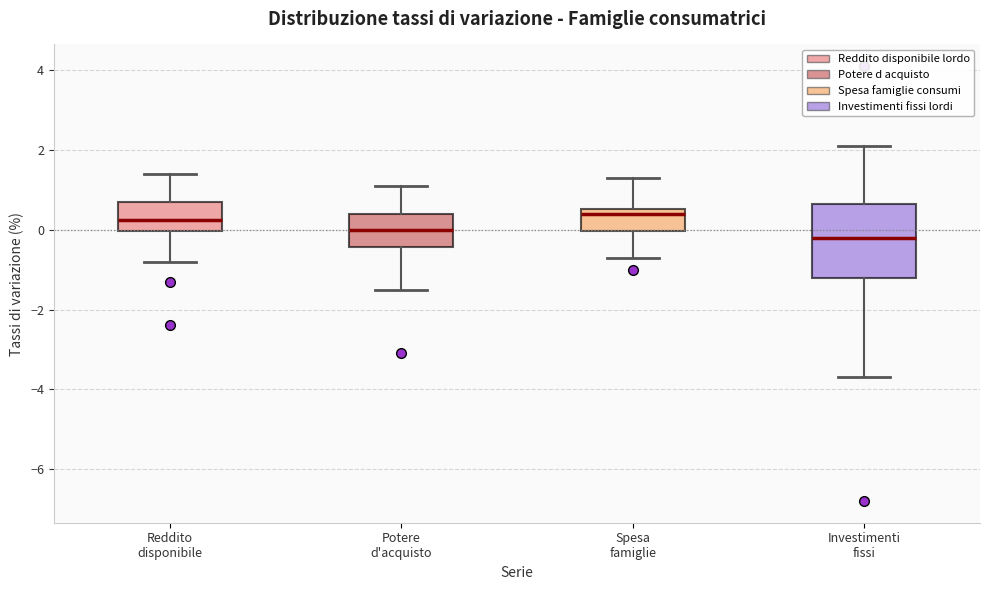

Reading left to right, transcribe this box plot: for each box, give where its median line is, the range the box spans, and where its two whiskers end, as read against the y-axis. The values are not printed on the chart, so give them approximately, as read against the axis.

Reddito disponibile: median 0.2, box 0.0 to 0.8, whiskers -0.8 to 1.4
Potere d'acquisto: median 0.0, box -0.4 to 0.4, whiskers -1.4 to 1.2
Spesa famiglie: median 0.4, box 0.0 to 0.6, whiskers -0.6 to 1.4
Investimenti fissi: median -0.2, box -1.2 to 0.6, whiskers -3.6 to 2.2